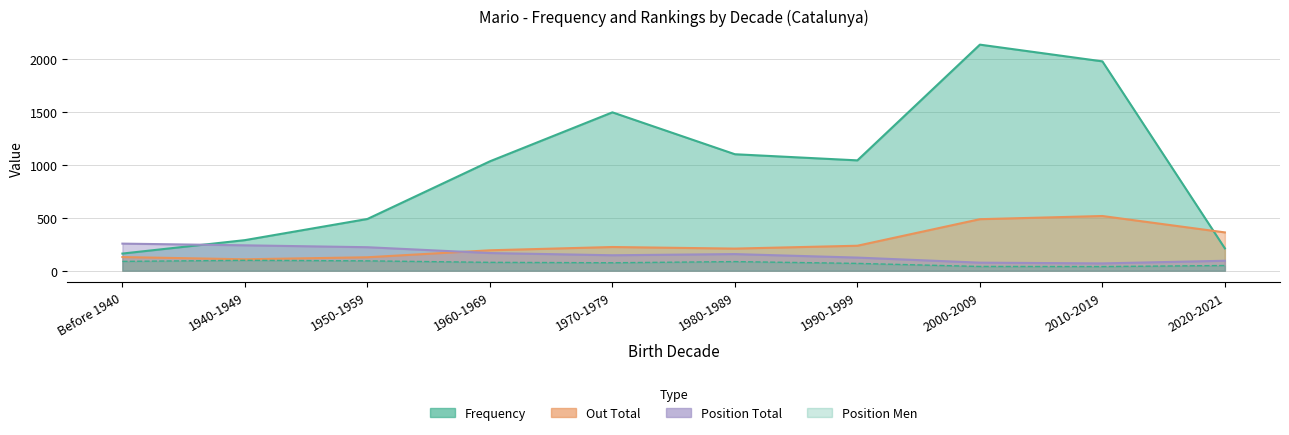

True or false: Out Total and Position Men cross at least once.

False